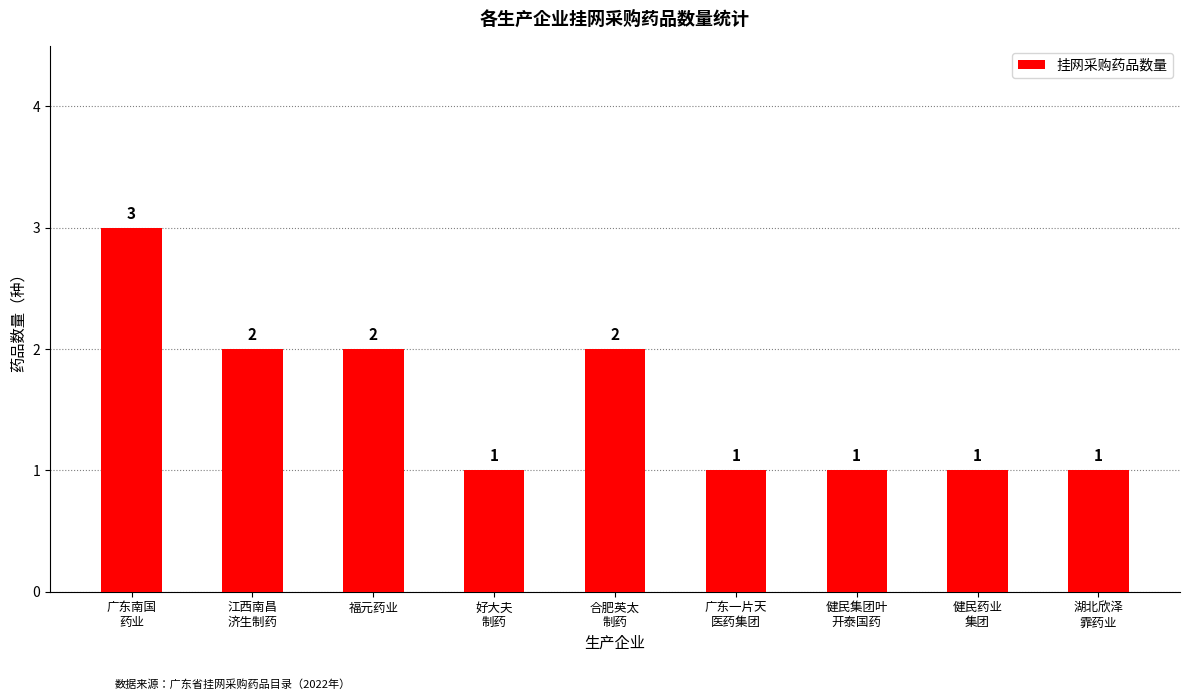

What is the sum of all values?

14